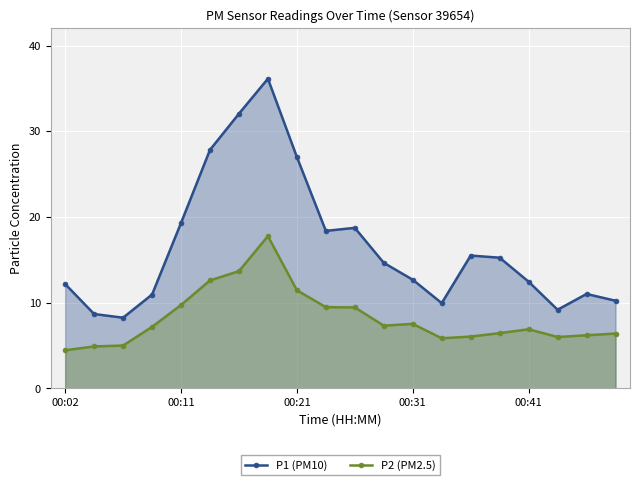

Which series has the widest spread of values?

P1 (PM10)